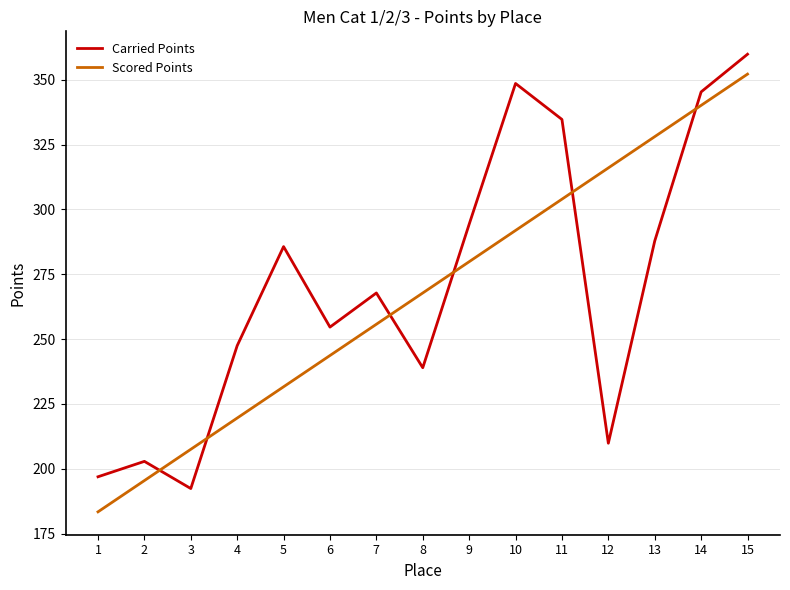

What are all the series names shown in the legend?

Carried Points, Scored Points